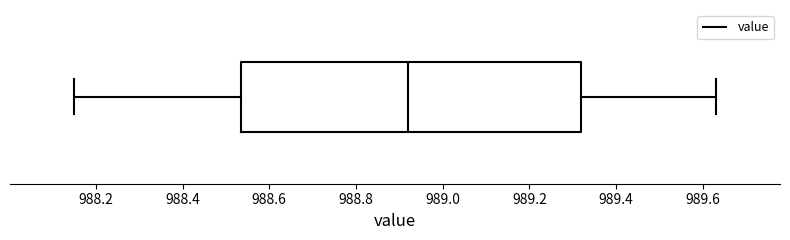

Read this box plot against the x-axis: the position of the median line, the range covered by the box, and the ends of both whiskers. The values are not printed on the chart, so give them approximately, as read against the axis.

median 988.92, box 988.54 to 989.32, whiskers 988.16 to 989.64